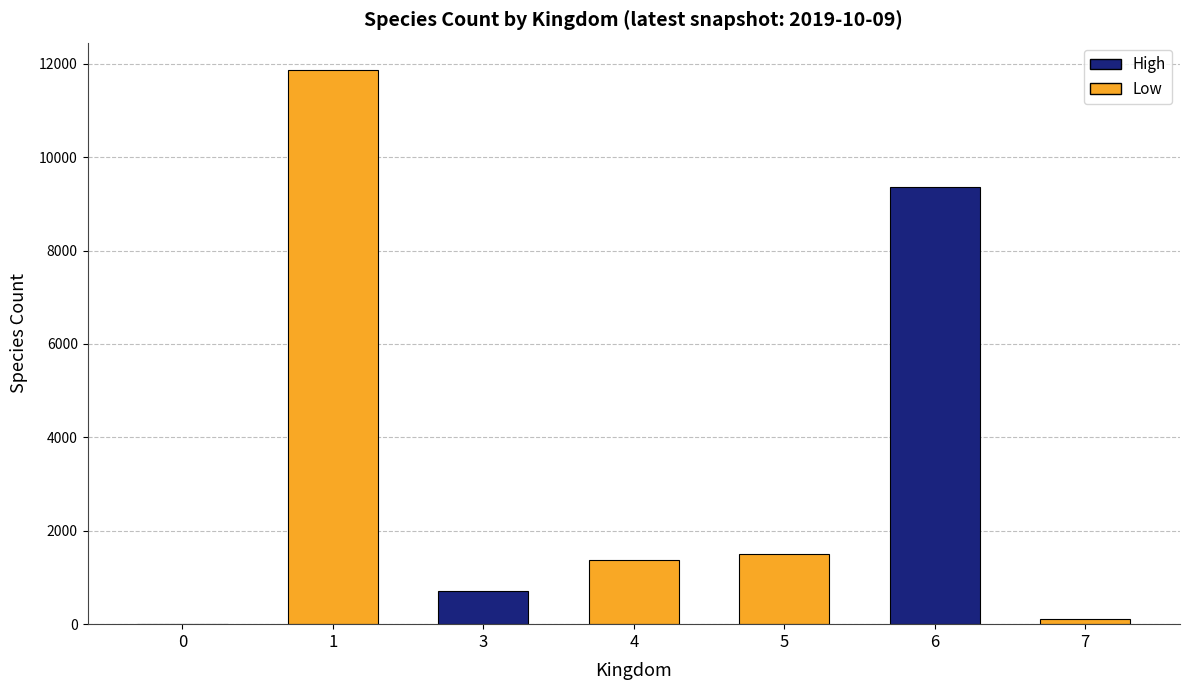

The chart shows a value of 1368 at 4. True or false?

True